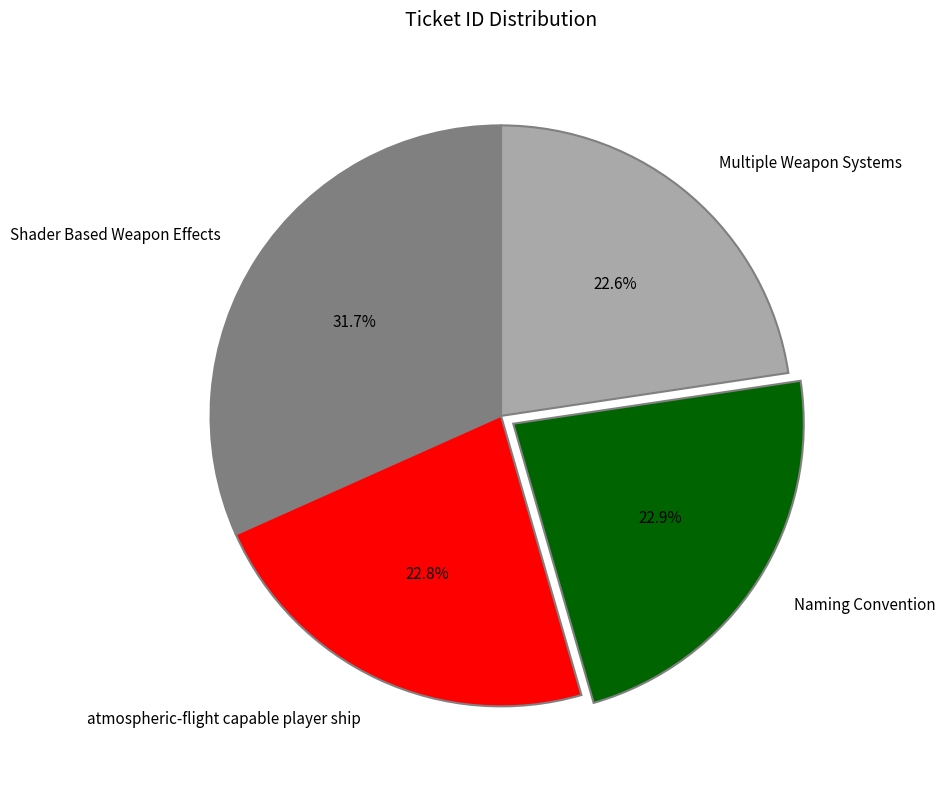

Is it true that Naming Convention is 10% of the pie?

False